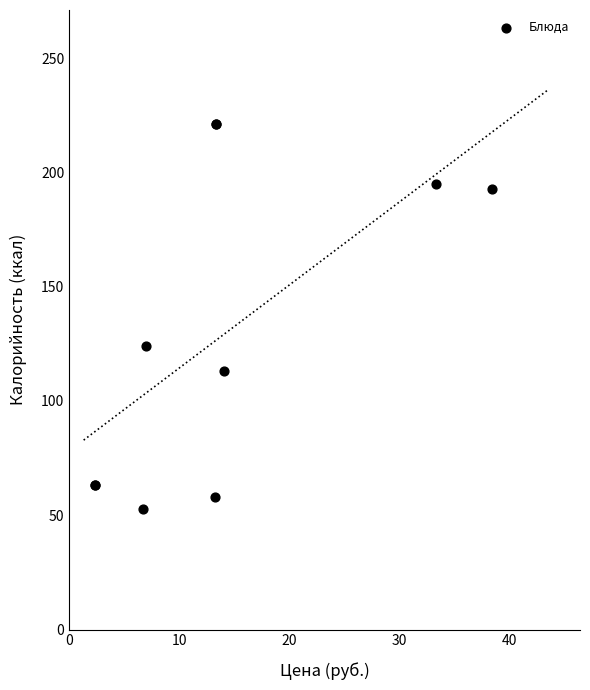

What Y value in the scatter plot is closest to 136?

124.0